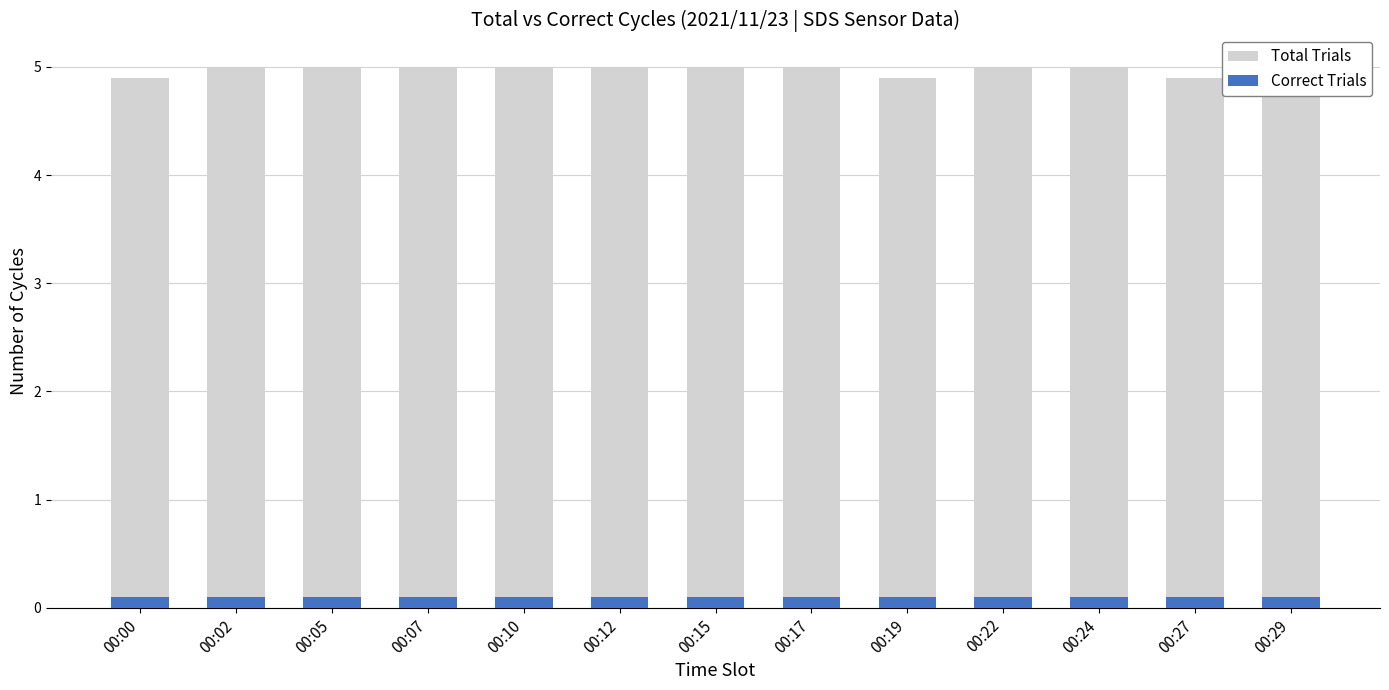

Which category has the highest value in the Correct Trials series?

00:00